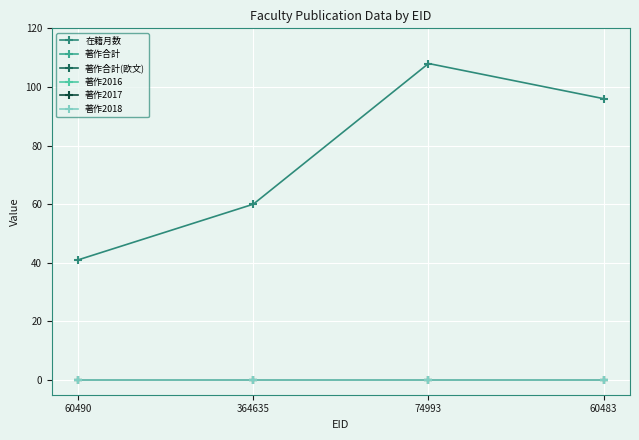

Between 364635 and 60483, which series saw the biggest shift?

在籍月数